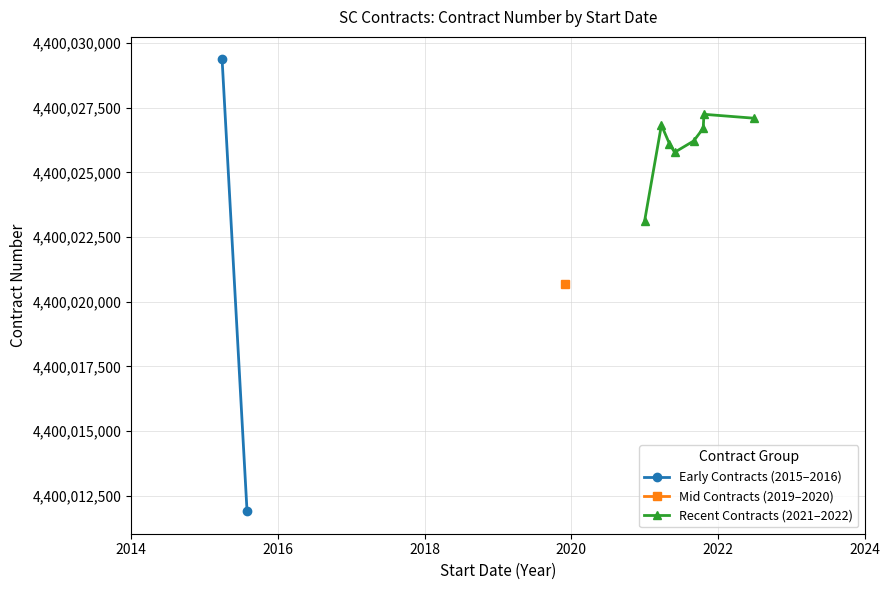

What is the maximum value shown in the chart?

4400029368